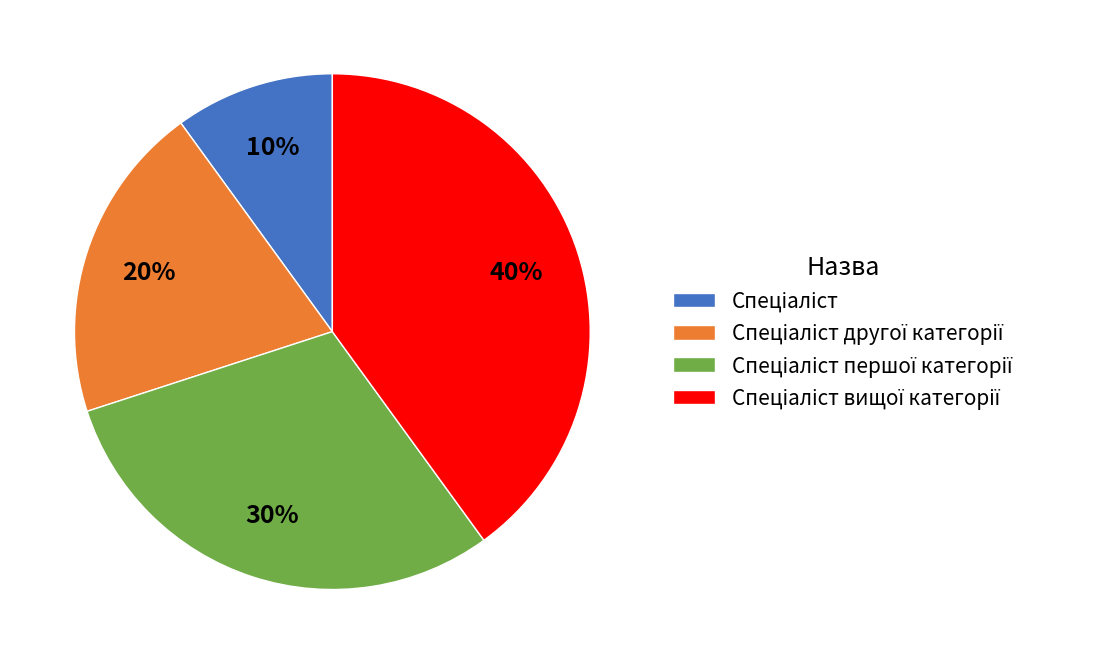

Is there any slice that represents more than half of the pie?

No